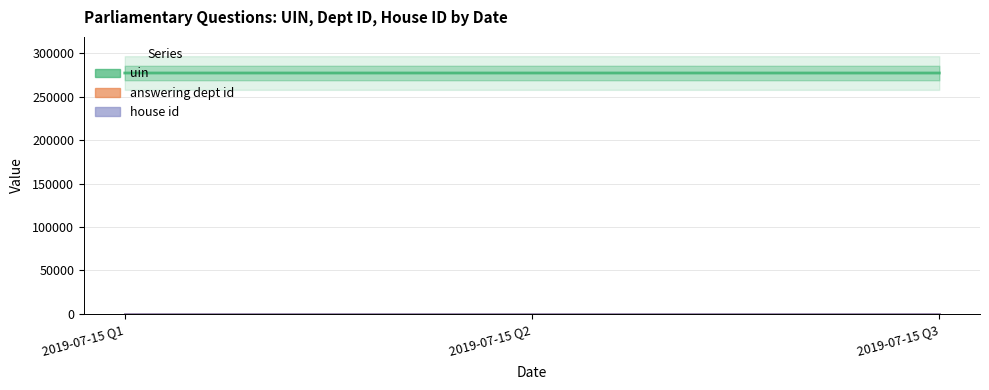

What is the spread (max minus min) of values at 2019-07-15?

277228